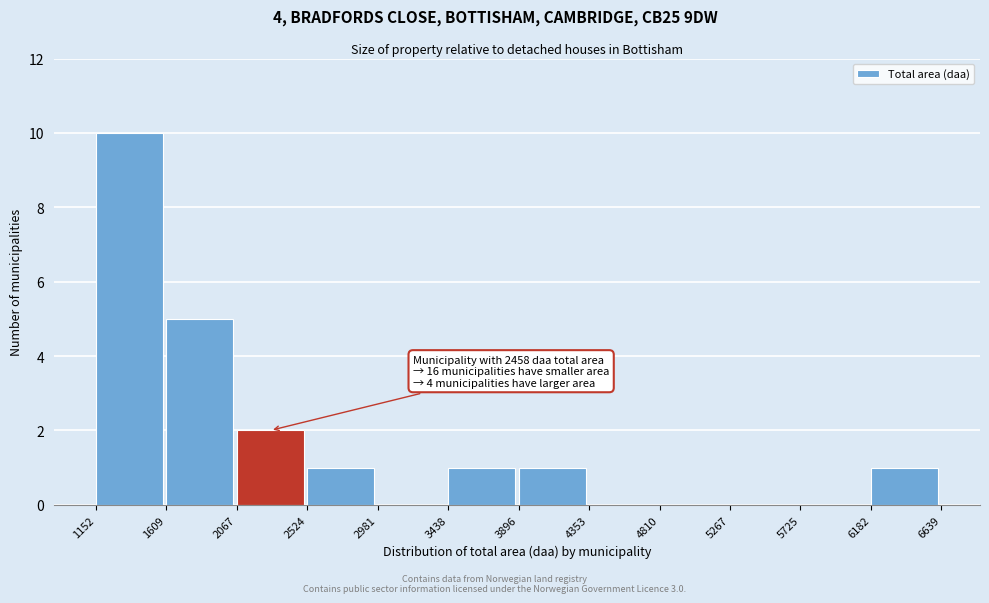

Which range on the x-axis has the tallest bar?

1152 to 1609